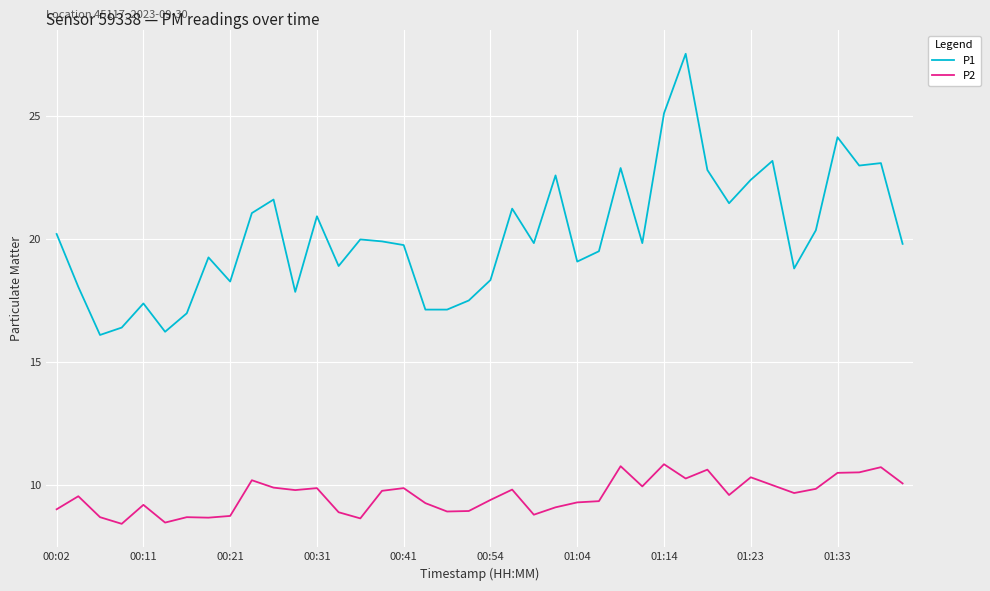

True or false: P2 and P1 intersect in this chart.

False